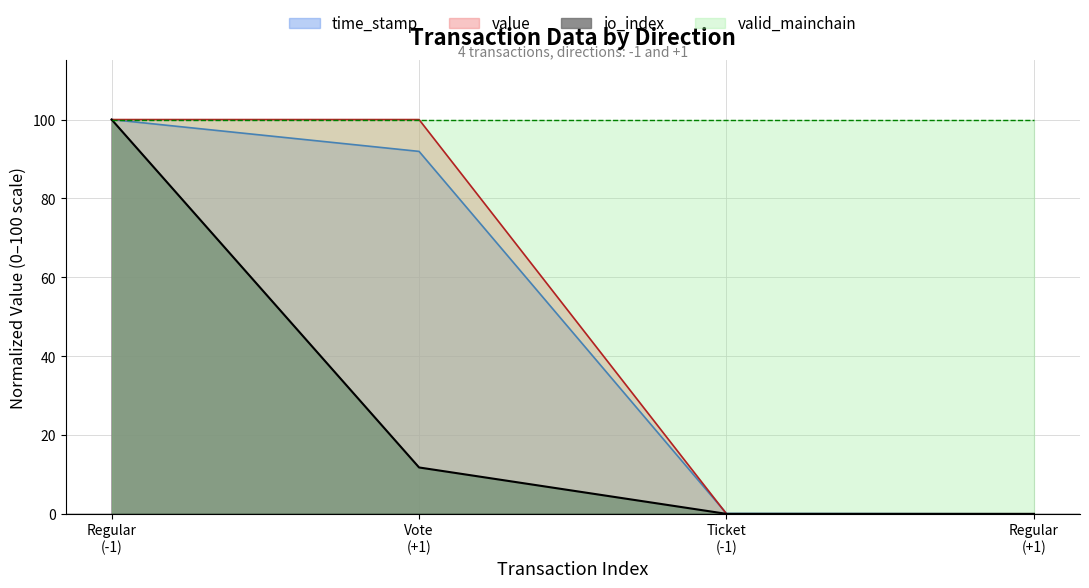

What is the value of the io_index point at the 1st from the left?

100.0